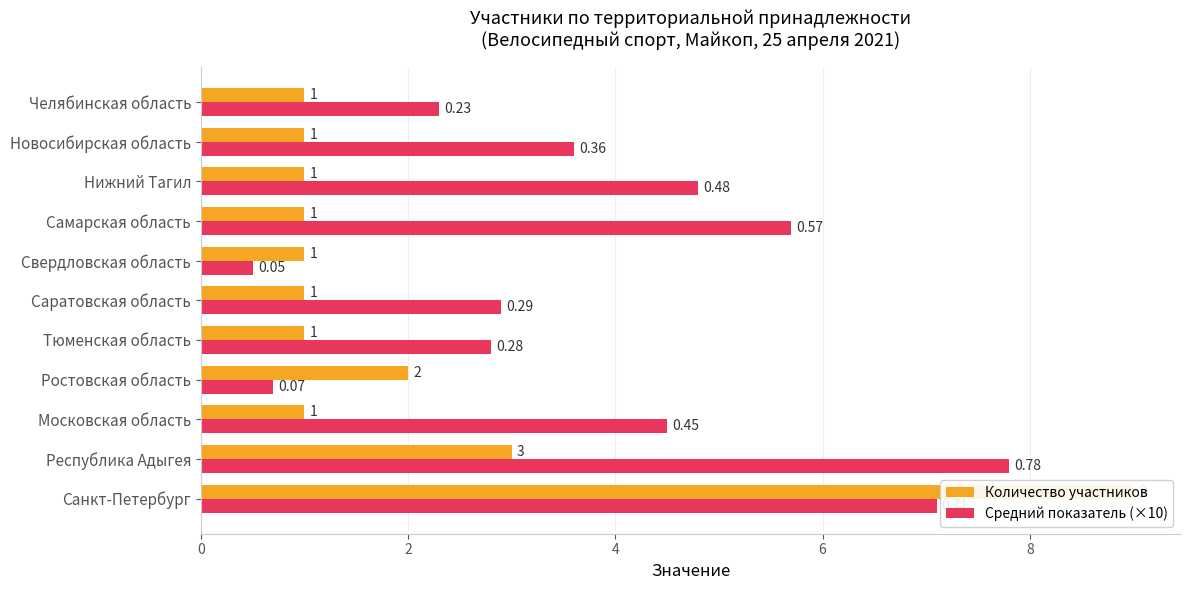

Rank the series at Нижний Тагил from highest to lowest value.

Средний показатель (×10), Количество участников